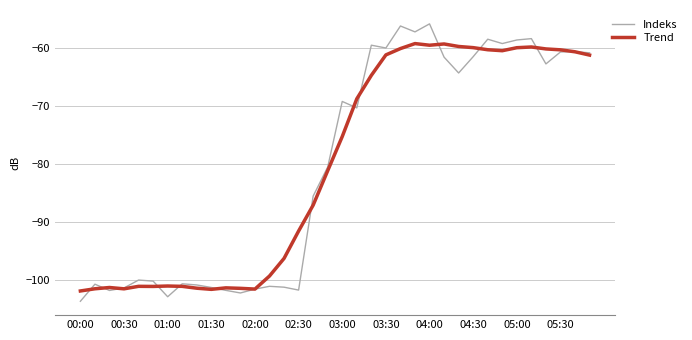

Which series has the widest spread of values?

Indeks